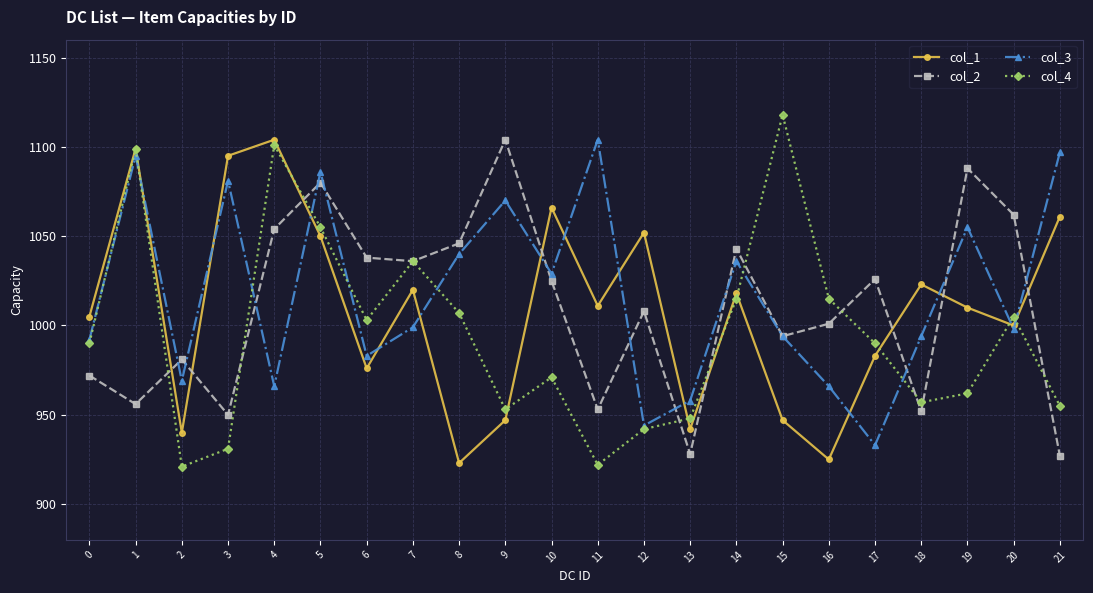

How many interior local peaks does the col_4 series have?

6